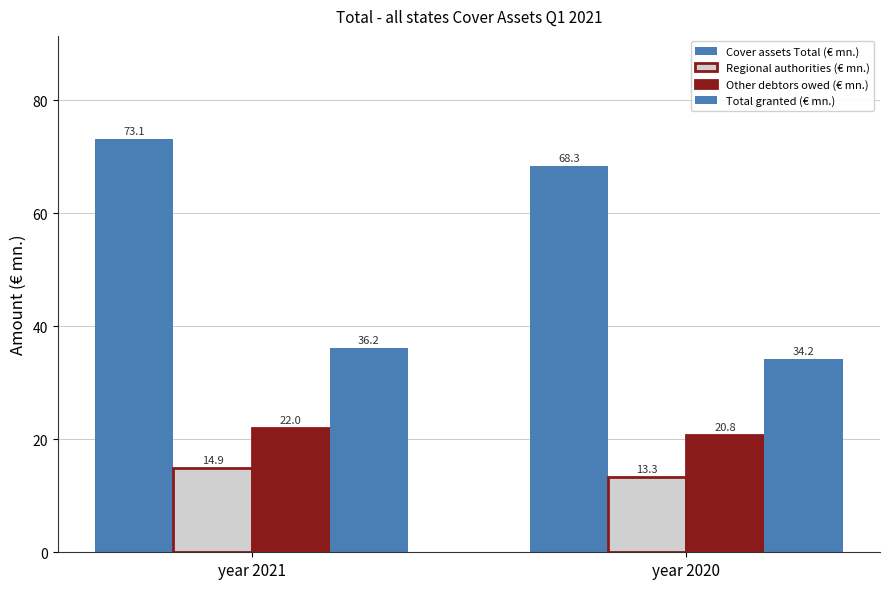

Does the chart contain any negative values?

No